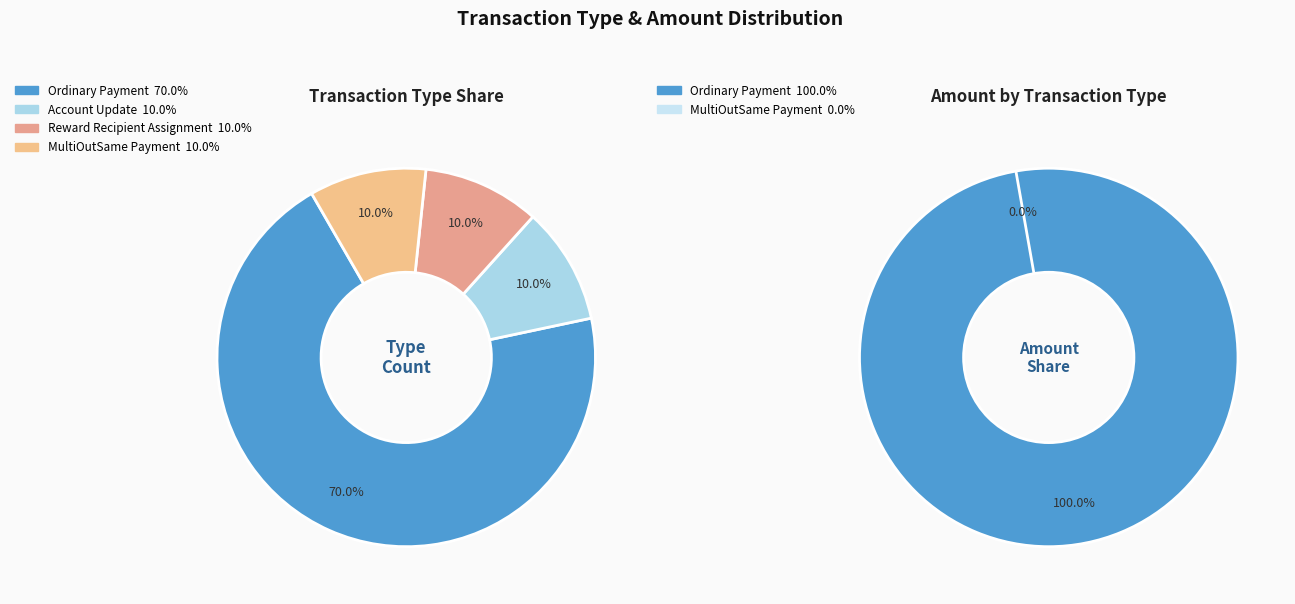

Which category has the biggest portion of the pie?

Ordinary Payment